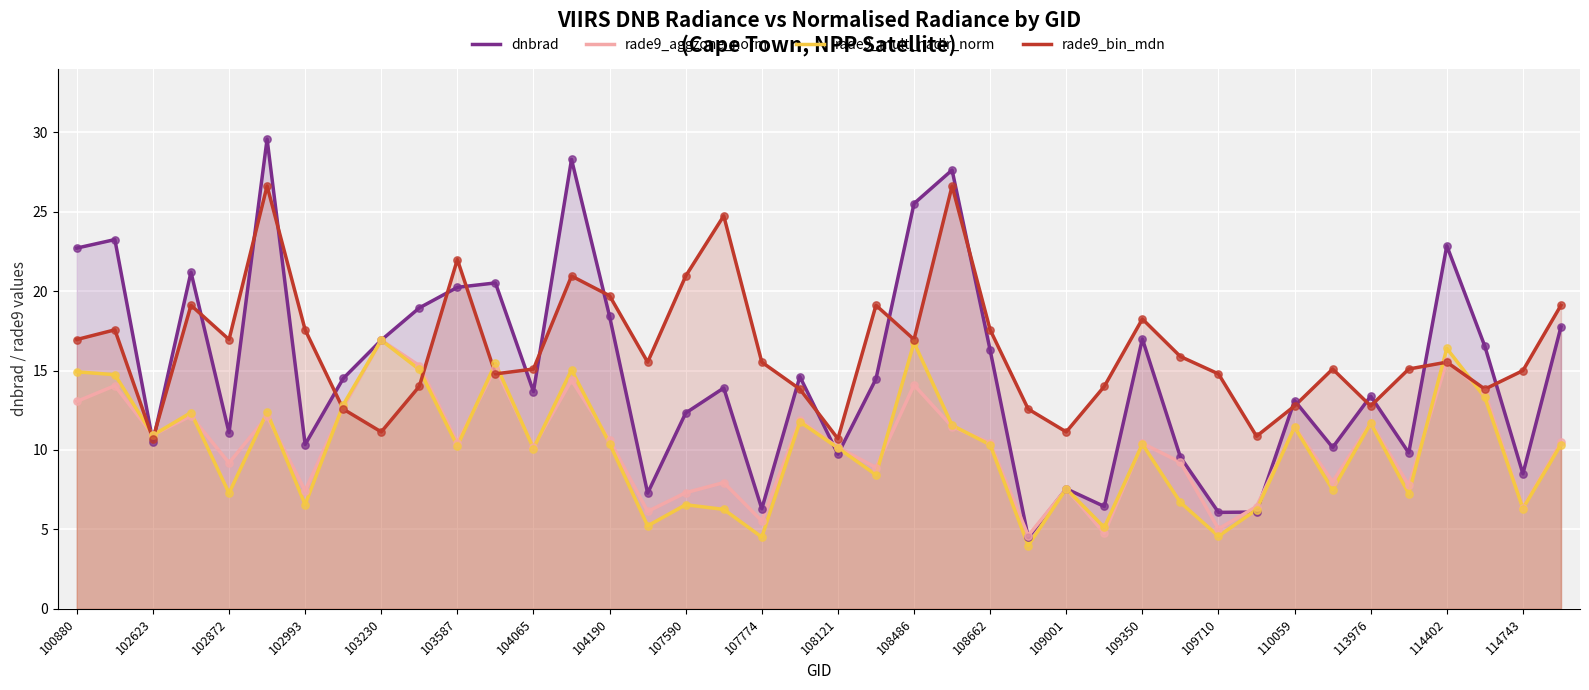

Which series contains the lowest Y value?

rade9_mult_nadir_norm